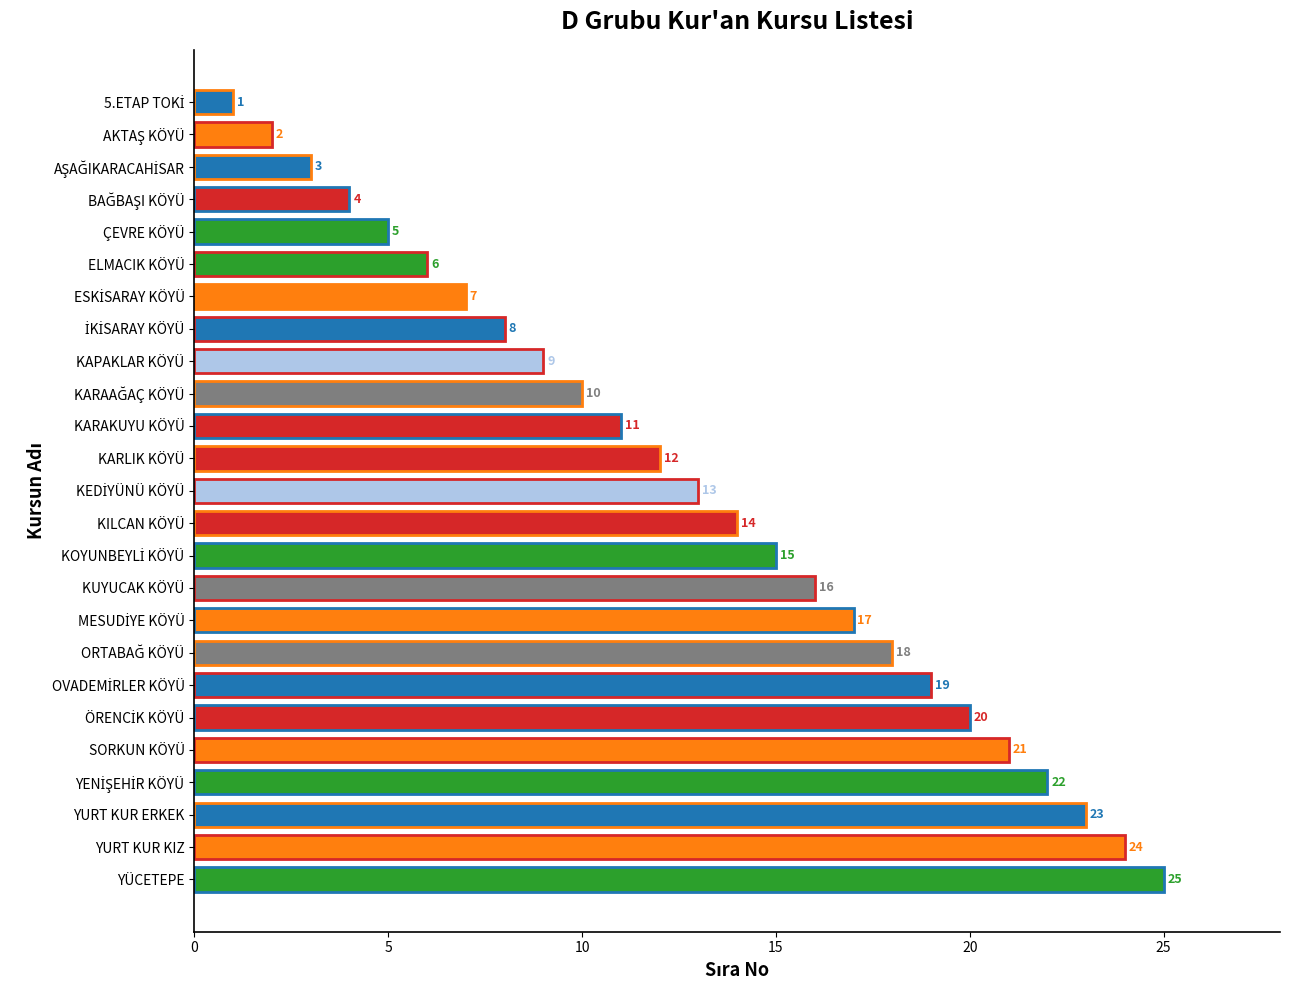

What is the difference between the maximum and minimum values?

24